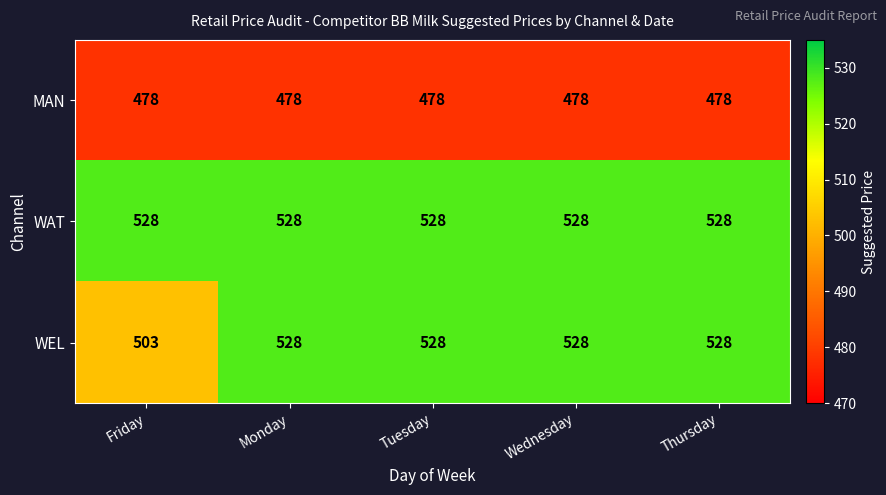

Which series has the largest total across all categories?

WAT